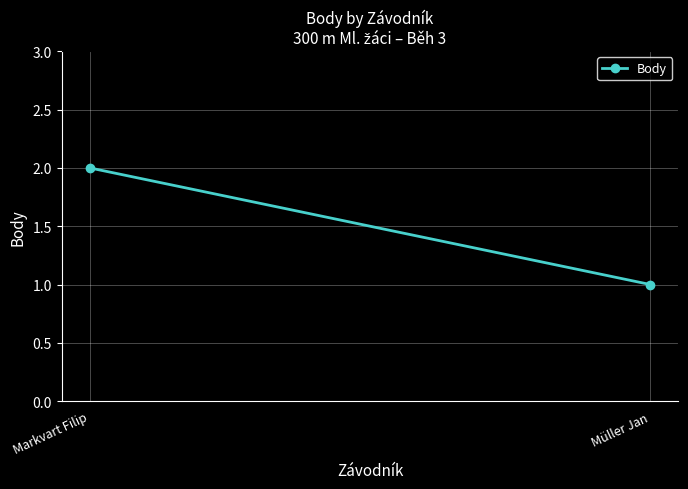

Which label corresponds to the largest value in the chart?

Markvart Filip